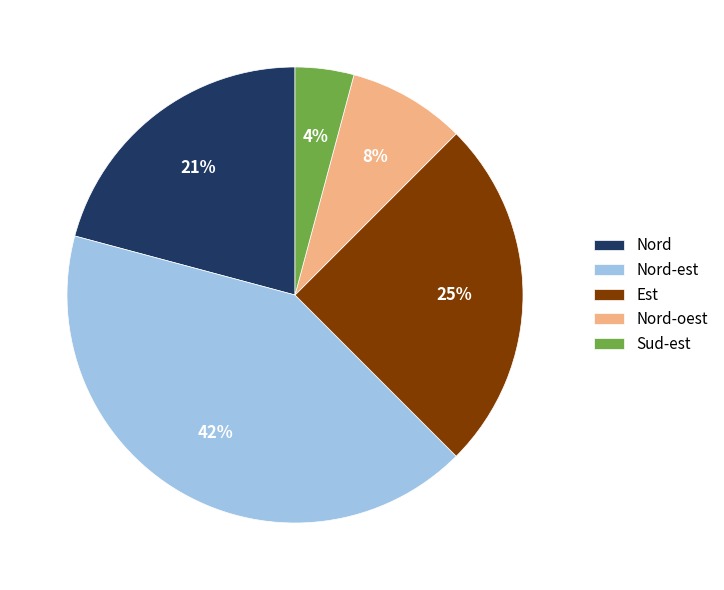

Between Est and Nord-oest, which is larger?

Est